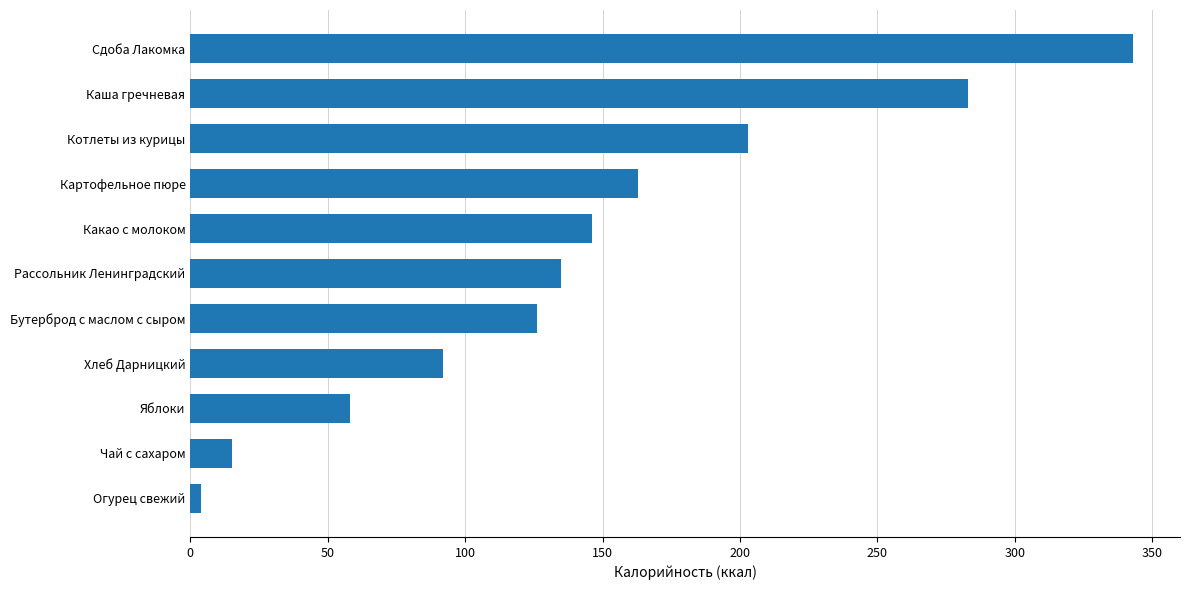

Does the chart contain any negative values?

No